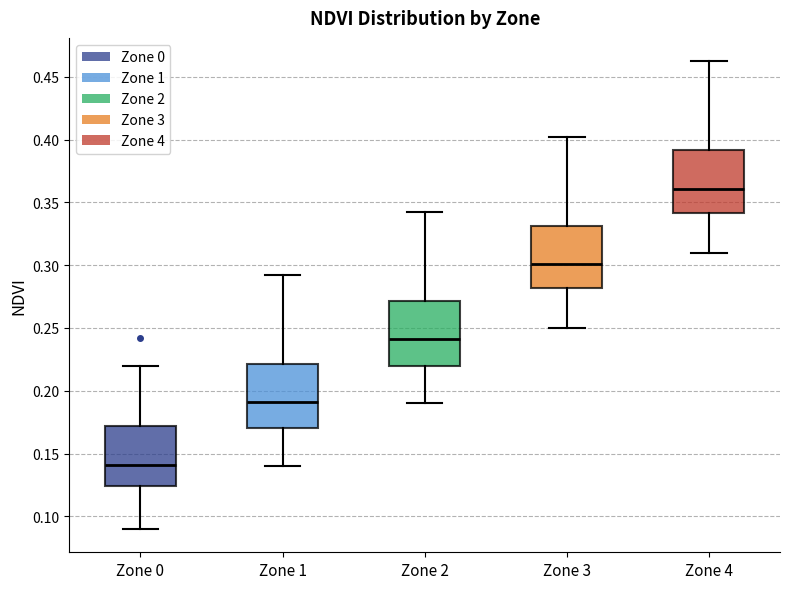

Reading left to right, transcribe this box plot: for each box, give where its median line is, the range the box spans, and where its two whiskers end, as read against the y-axis. The values are not printed on the chart, so give them approximately, as read against the axis.

Zone 0: median 0.140, box 0.125 to 0.170, whiskers 0.090 to 0.220
Zone 1: median 0.190, box 0.170 to 0.220, whiskers 0.140 to 0.290
Zone 2: median 0.240, box 0.220 to 0.270, whiskers 0.190 to 0.340
Zone 3: median 0.300, box 0.280 to 0.330, whiskers 0.250 to 0.400
Zone 4: median 0.360, box 0.340 to 0.390, whiskers 0.310 to 0.460